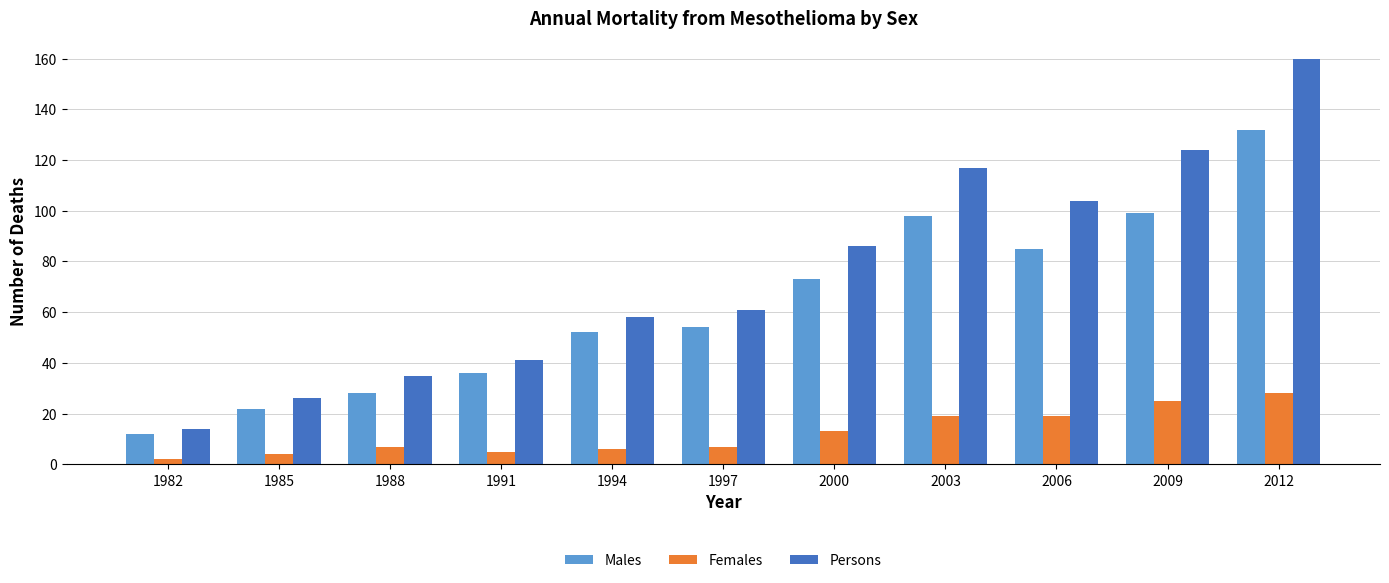

What value does the Females series have at 1988?

7